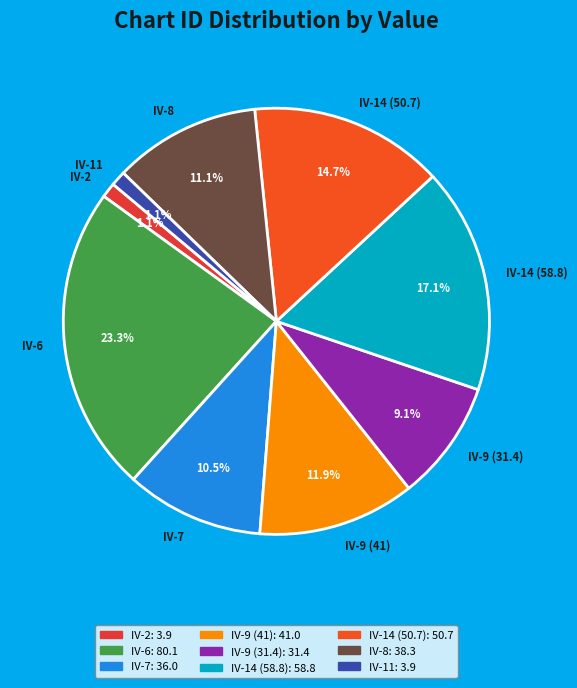

Count the number of slices in the pie.

9